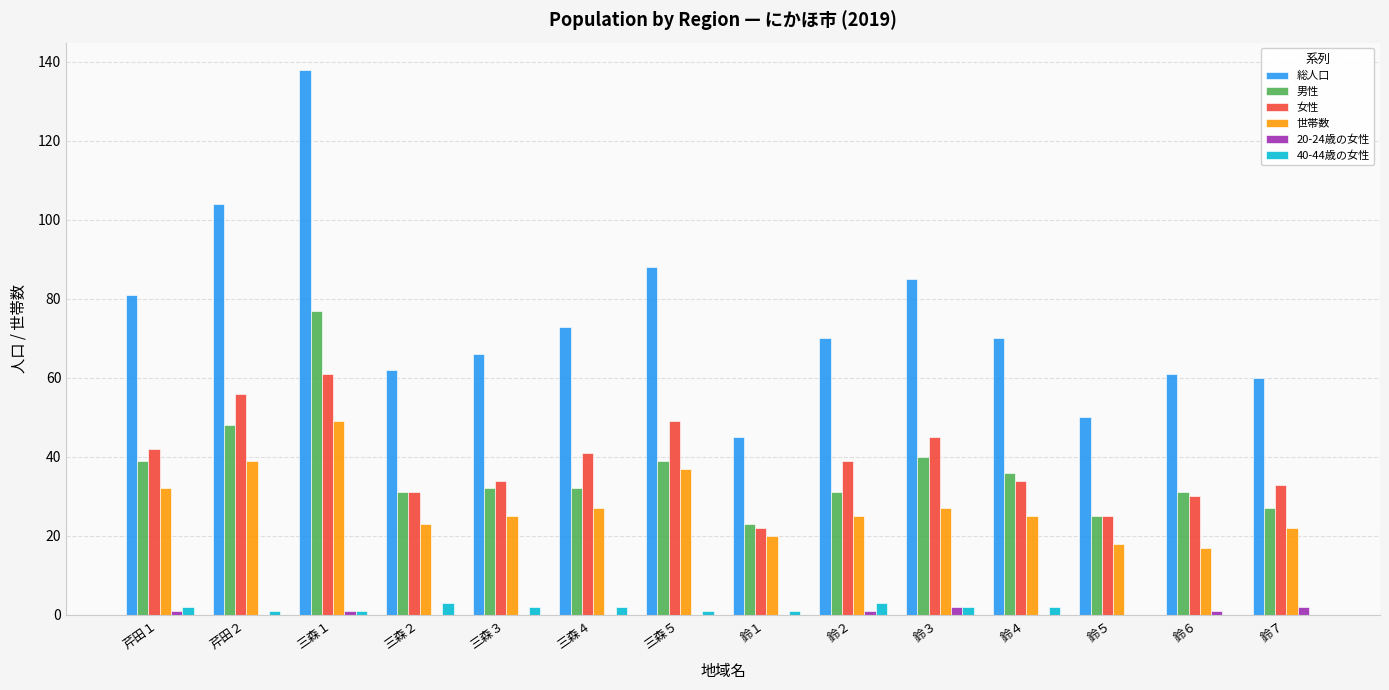

Reading left to right, transcribe all the data shown in this chart.

総人口: 芹田１=81	芹田２=104	三森１=138	三森２=62	三森３=66	三森４=73	三森５=88	鈴１=45	鈴２=70	鈴３=85	鈴４=70	鈴５=50	鈴６=61	鈴７=60
男性: 芹田１=39	芹田２=48	三森１=77	三森２=31	三森３=32	三森４=32	三森５=39	鈴１=23	鈴２=31	鈴３=40	鈴４=36	鈴５=25	鈴６=31	鈴７=27
女性: 芹田１=42	芹田２=56	三森１=61	三森２=31	三森３=34	三森４=41	三森５=49	鈴１=22	鈴２=39	鈴３=45	鈴４=34	鈴５=25	鈴６=30	鈴７=33
世帯数: 芹田１=32	芹田２=39	三森１=49	三森２=23	三森３=25	三森４=27	三森５=37	鈴１=20	鈴２=25	鈴３=27	鈴４=25	鈴５=18	鈴６=17	鈴７=22
20-24歳の女性: 芹田１=1	芹田２=0	三森１=1	三森２=0	三森３=0	三森４=0	三森５=0	鈴１=0	鈴２=1	鈴３=2	鈴４=0	鈴５=0	鈴６=1	鈴７=2
40-44歳の女性: 芹田１=2	芹田２=1	三森１=1	三森２=3	三森３=2	三森４=2	三森５=1	鈴１=1	鈴２=3	鈴３=2	鈴４=2	鈴５=0	鈴６=0	鈴７=0